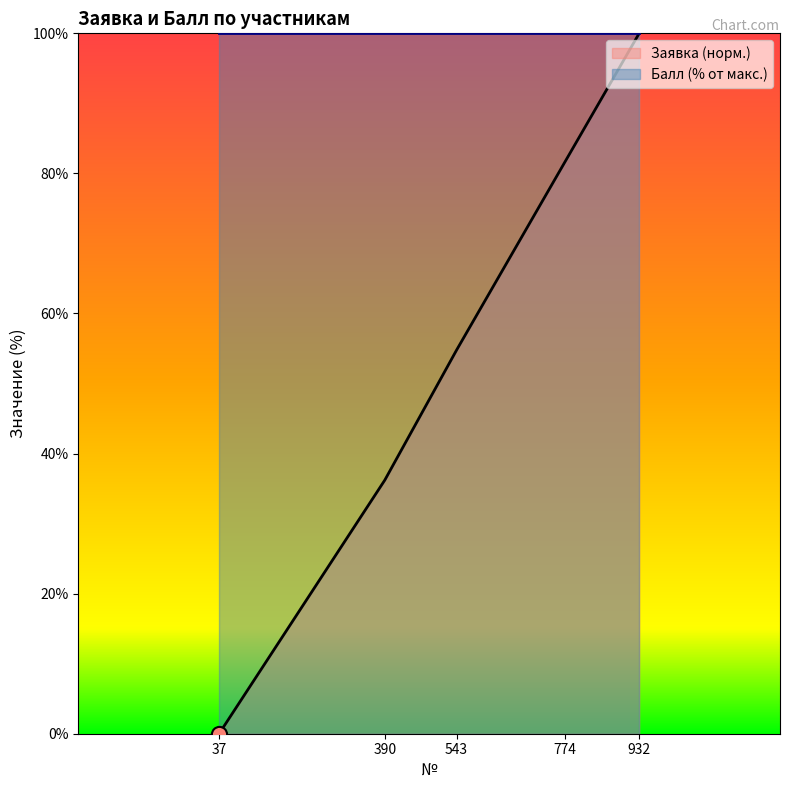

Approximately how many times larger is the value at 390 compared to 543?

0.7